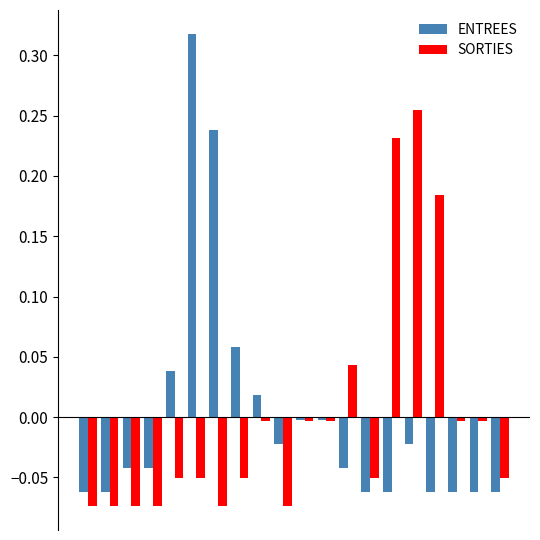

How many distinct data groups are displayed?

2